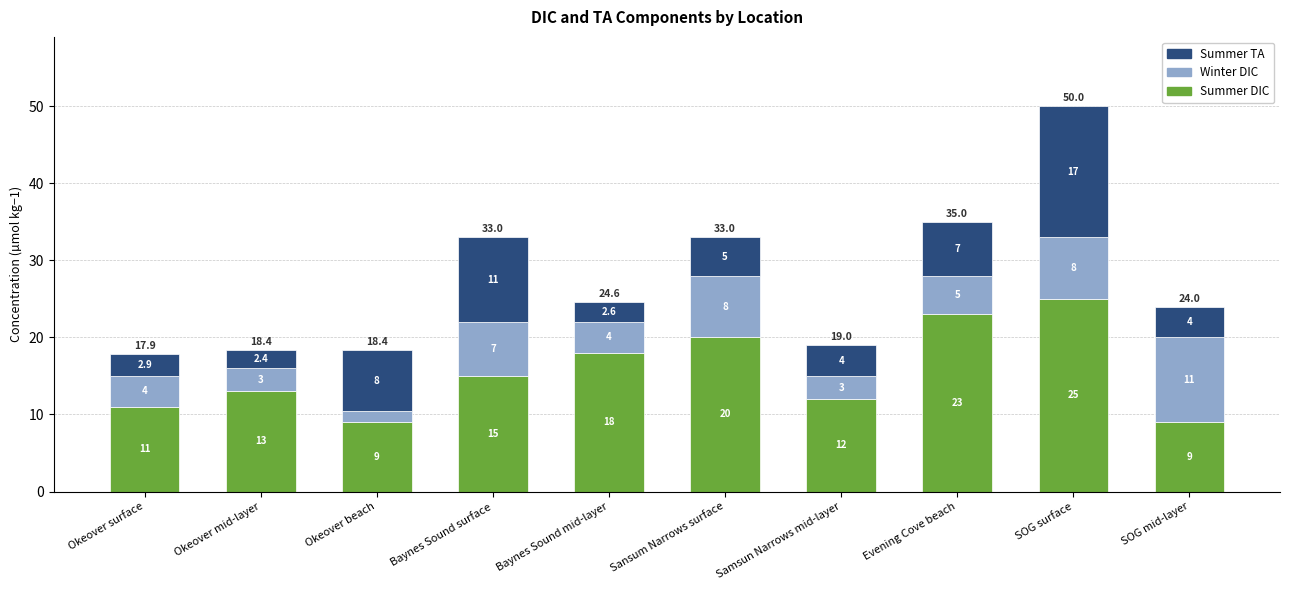

The Summer DIC series shows 16.8 at Samsun Narrows mid-layer. True or false?

False